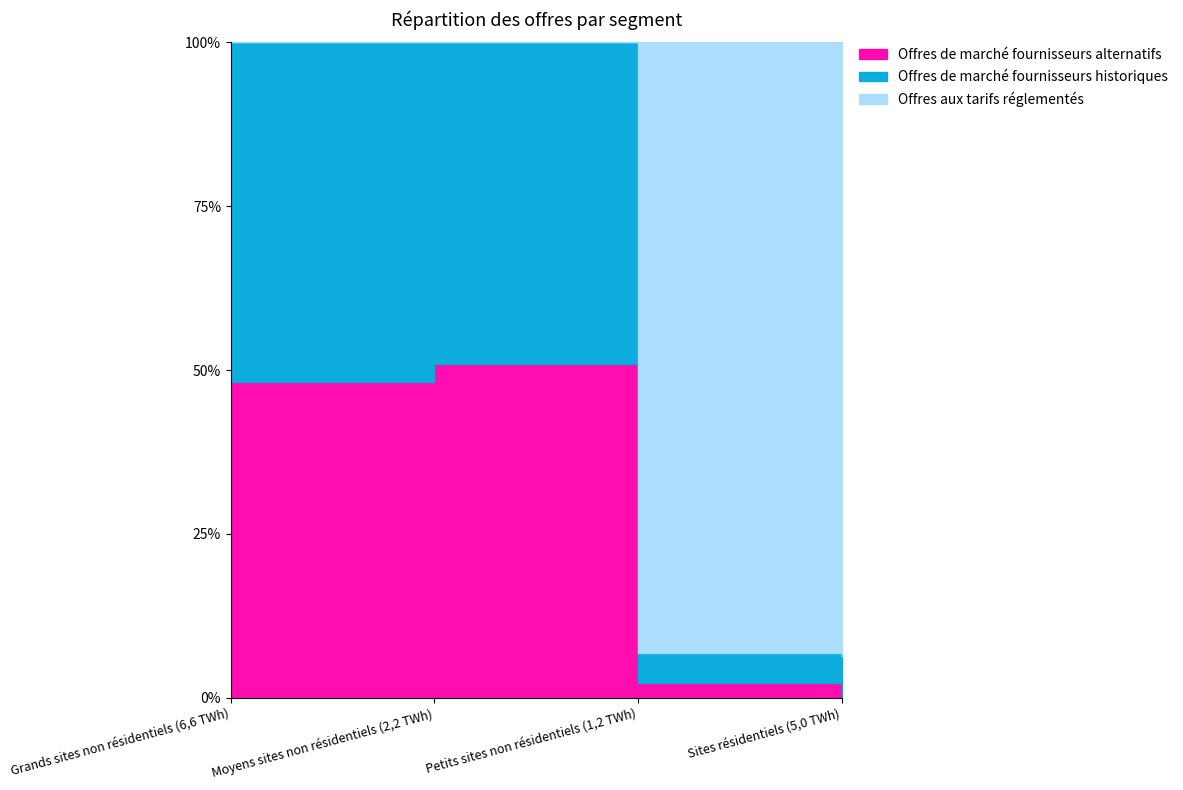

Count the number of data series in this chart.

3